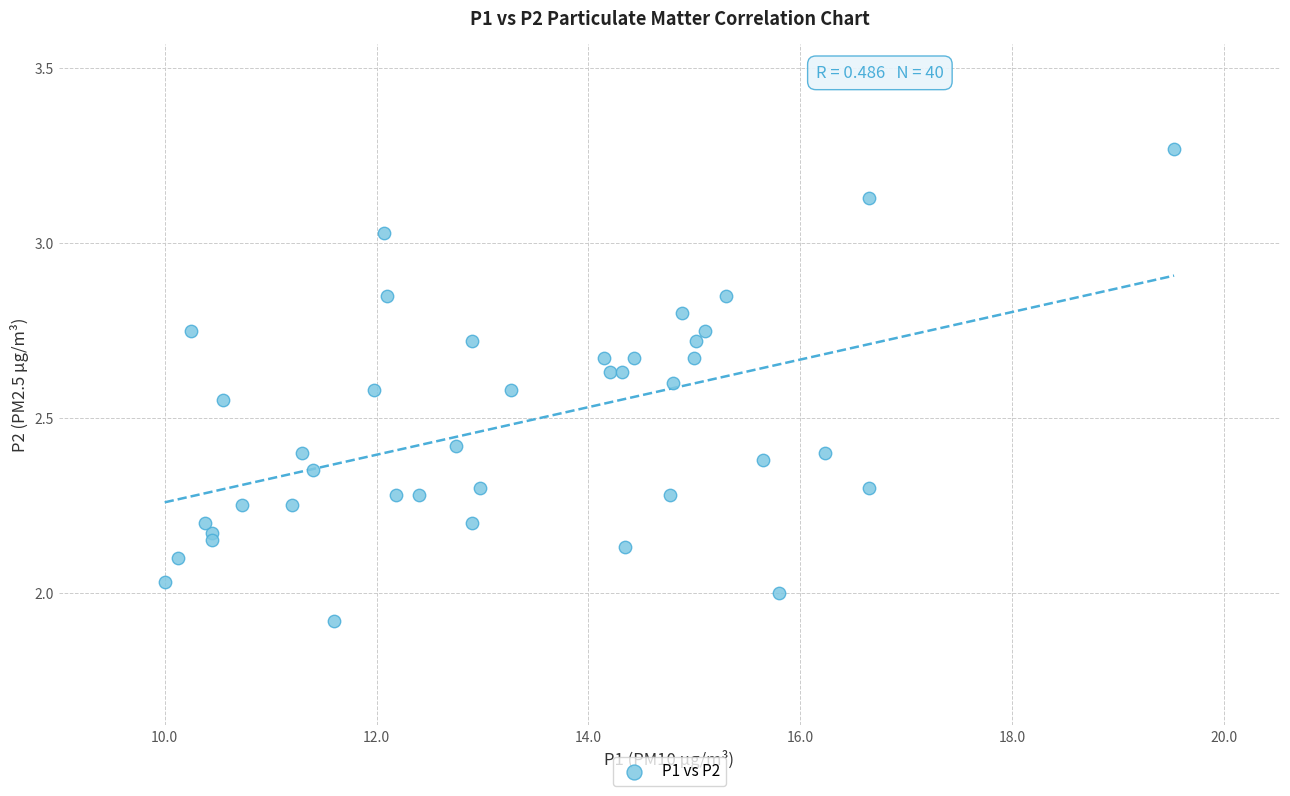

What is the range of X values (max minus min)?

9.5